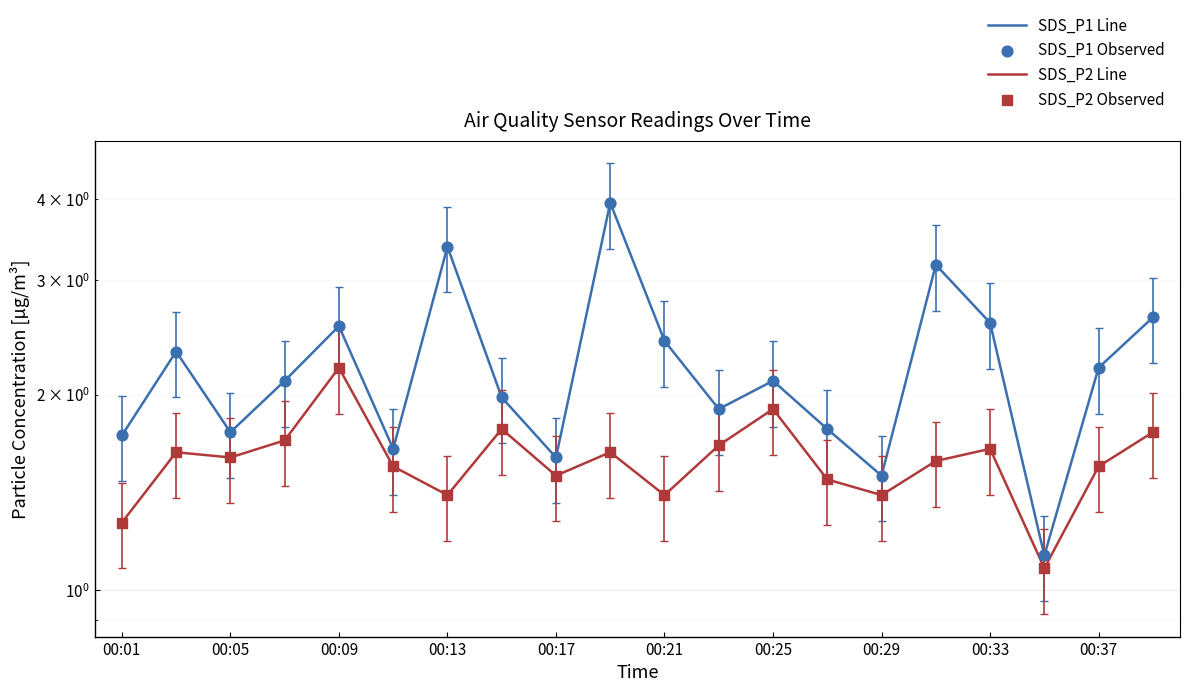

What are all the series names shown in the legend?

SDS_P1 Line, SDS_P2 Line, SDS_P1 Observed, SDS_P2 Observed